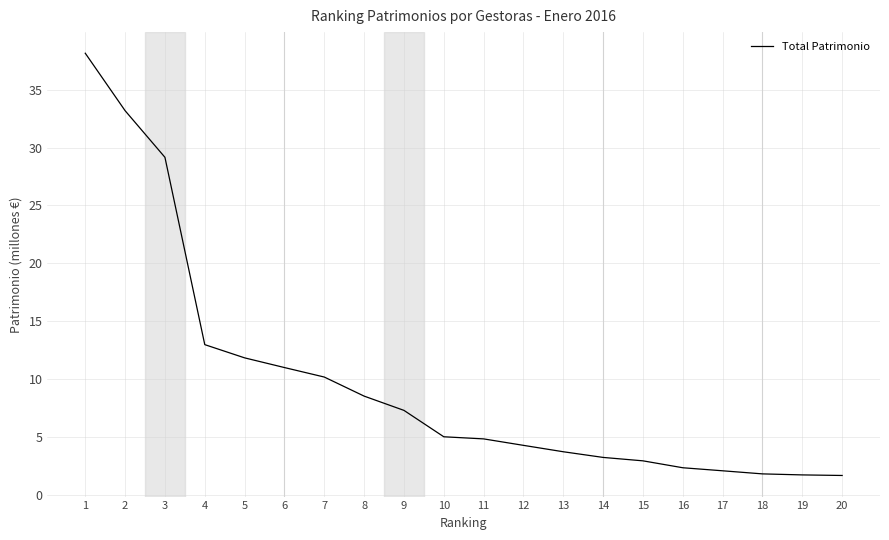

What is the difference between the values at 20 and 13?

2.0